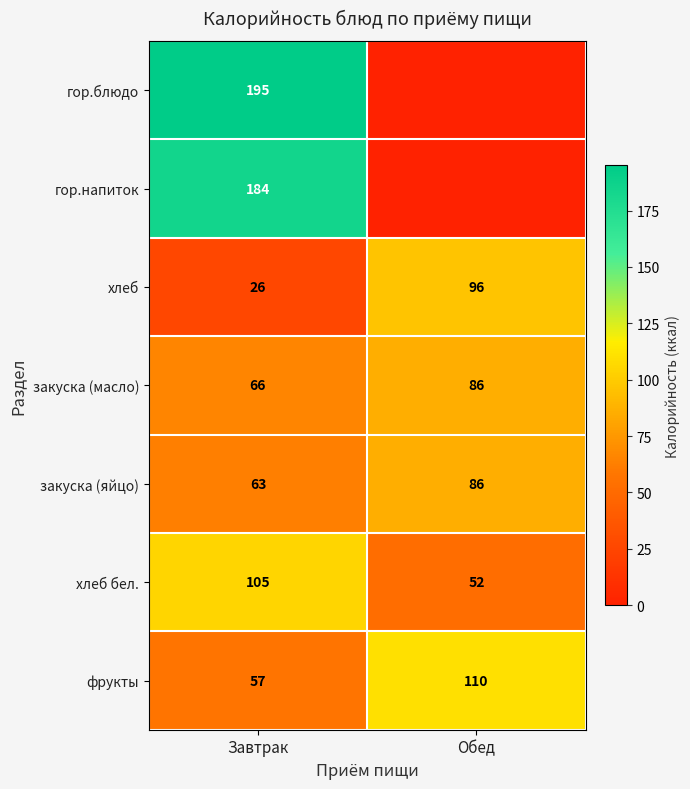

What is the sum of all закуска (масло) values?

152